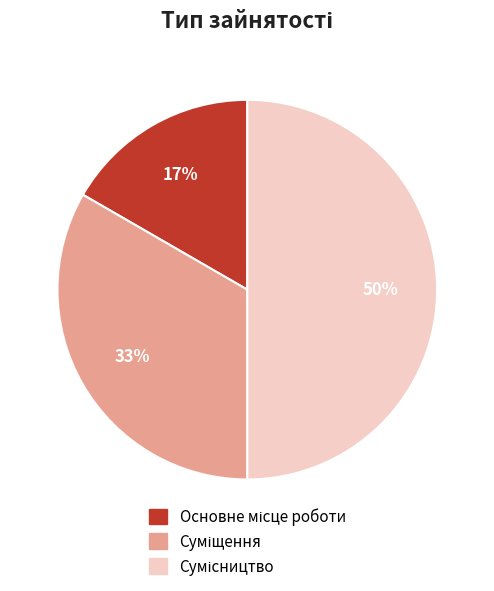

To the nearest percent, what is the average slice percentage?

33%